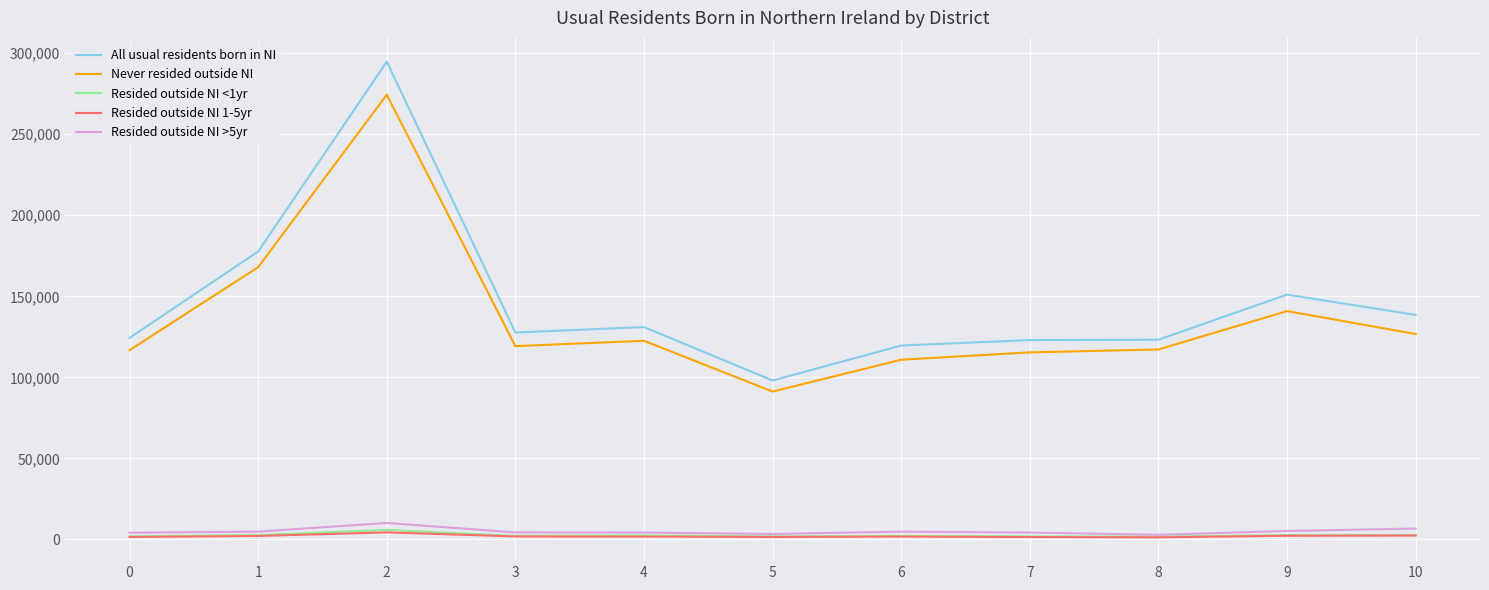

Which series has the widest spread of values?

All usual residents born in NI